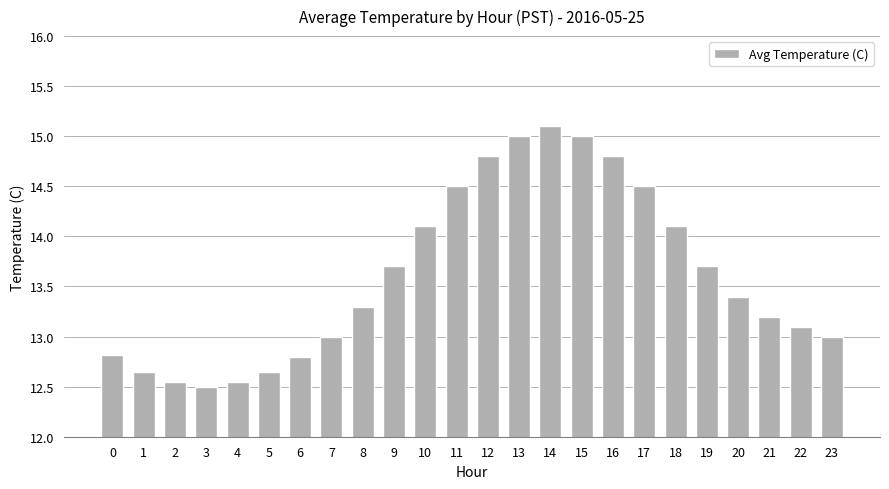

Which label corresponds to the smallest value in the chart?

3